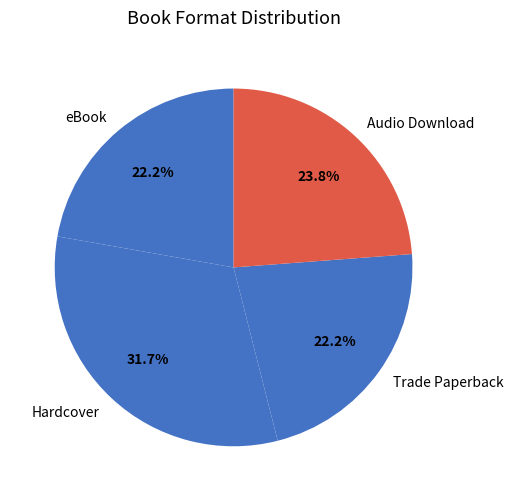

What percentage is the Hardcover slice, to the nearest percent?

32%